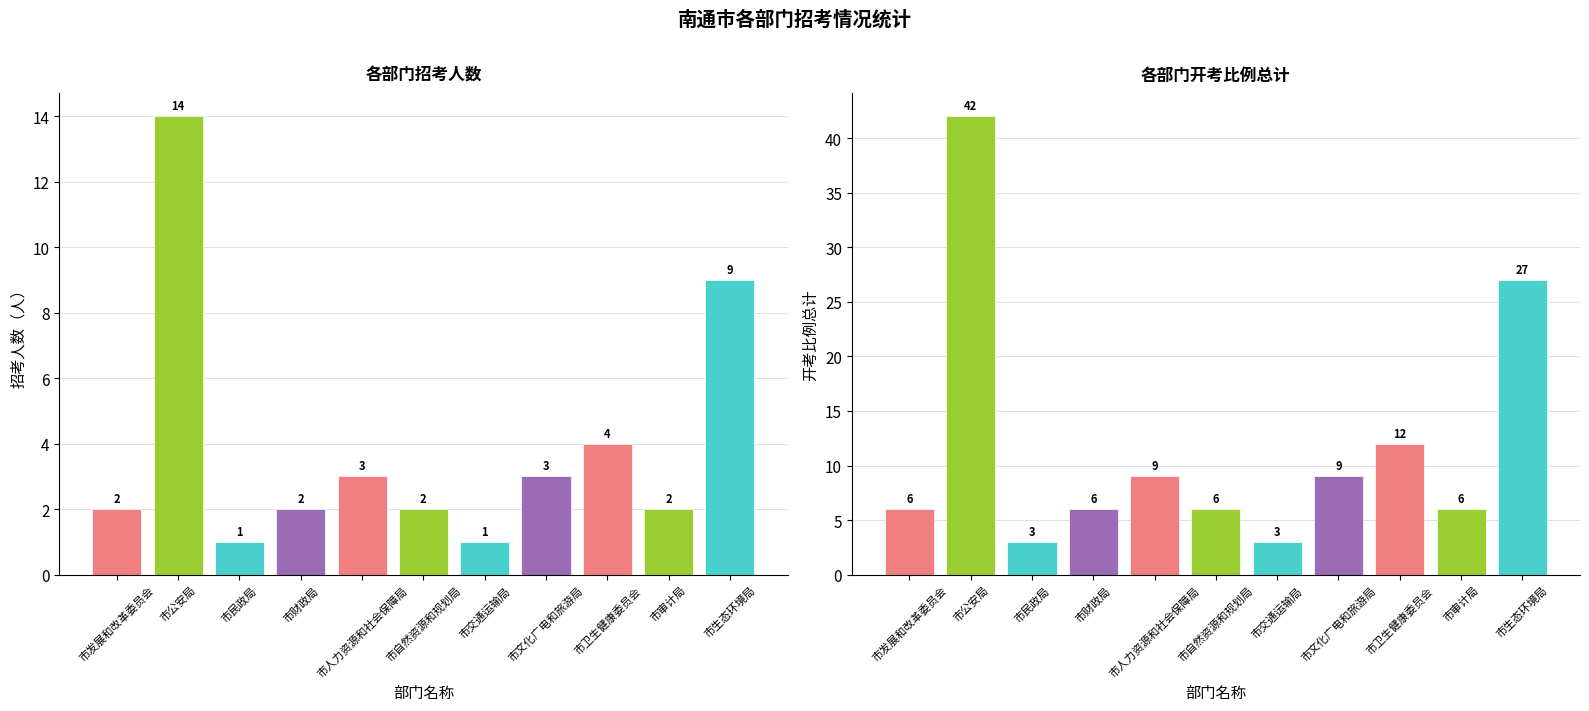

Where is 招考人数 nearest to the value 7?

市生态环境局